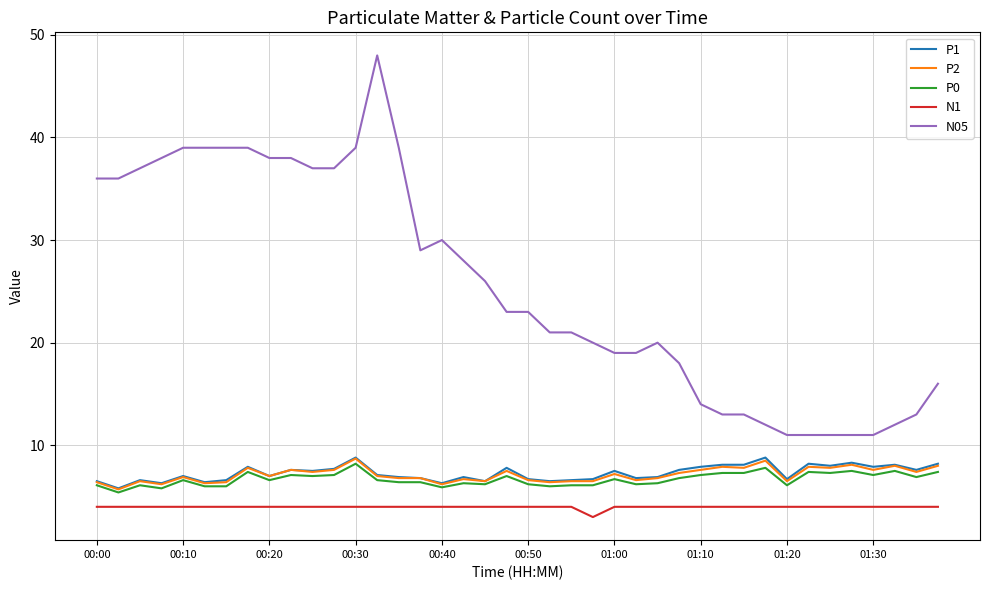

What is the greatest value displayed?

48.0